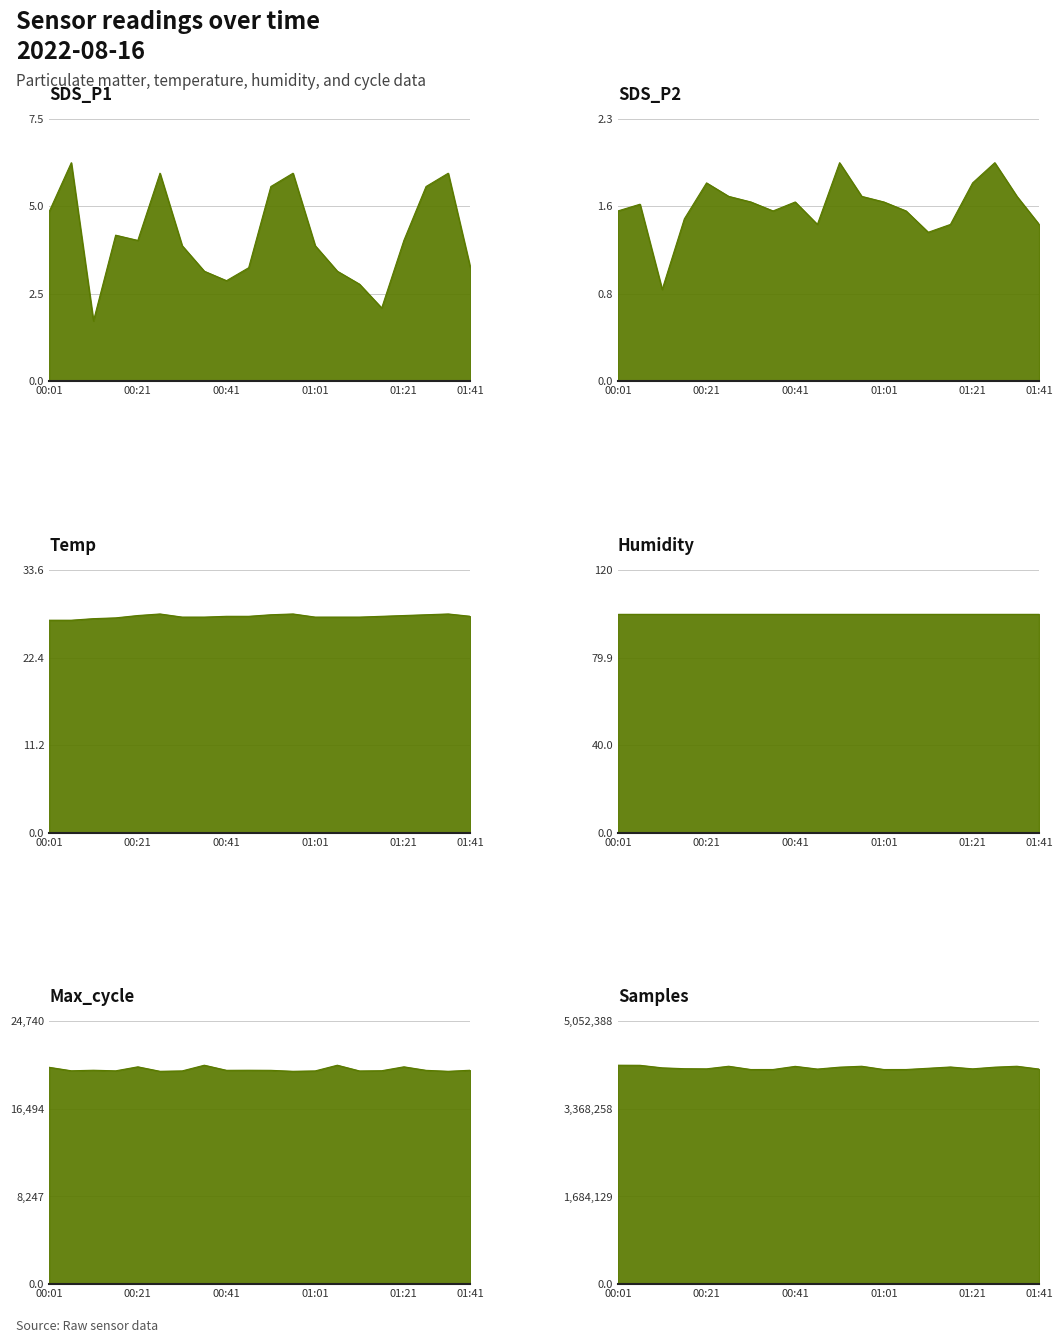

True or false: Samples has more than 0 points higher than both neighbors.

True